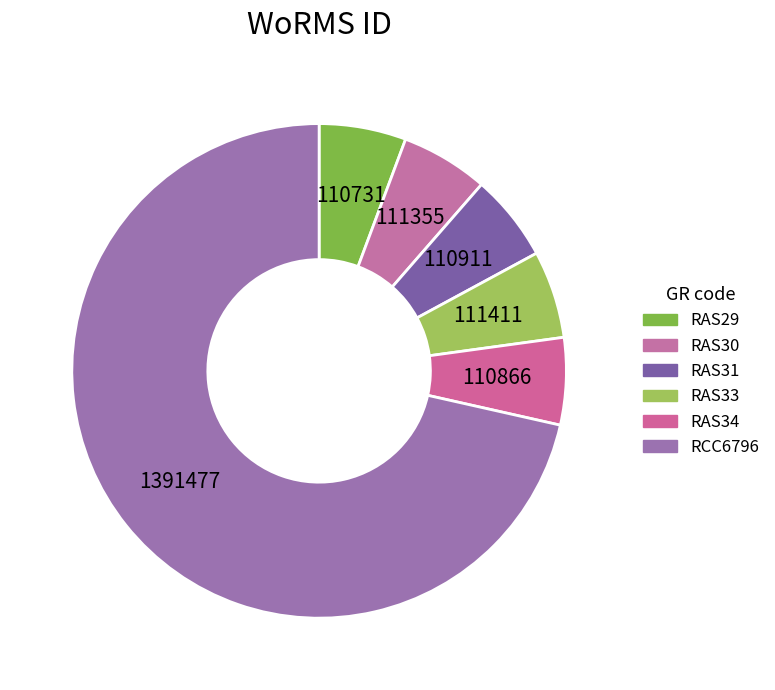

Rank the categories by value from lowest to highest.

RAS29, RAS34, RAS31, RAS30, RAS33, RCC6796